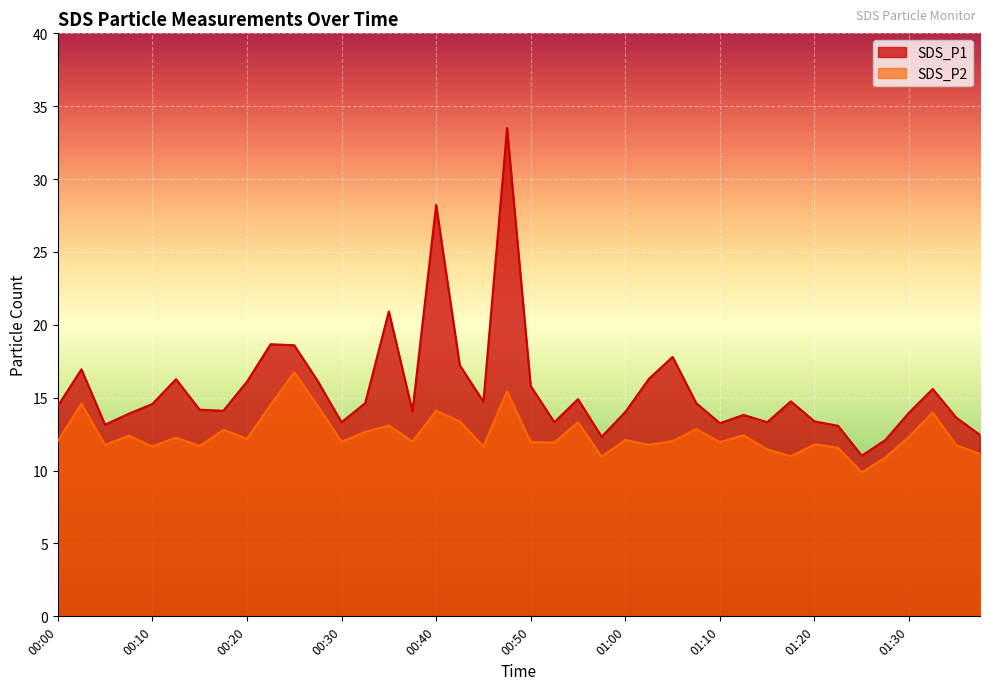

True or false: SDS_P2 and SDS_P1 cross at least once.

False